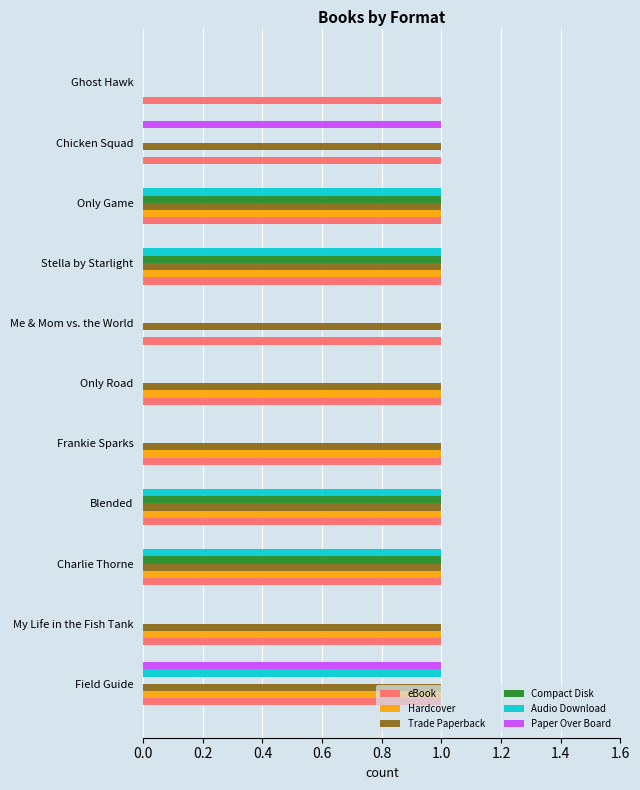

What is the sum of all Hardcover values?

8